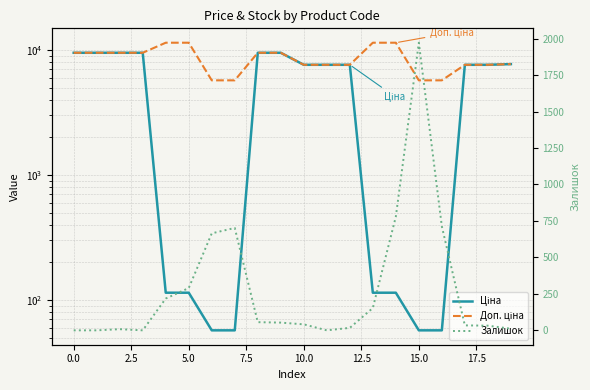

Reading left to right, list all the values displayed in this chart.

Ціна: 9480.1	9480.1	9480.1	9480.1	114.1	114.1	57.0	57.0	9480.1	9480.1	7596.5	7596.5	7596.5	114.1	114.1	57.0	57.0	7596.5	7596.5	7693.1
Доп. ціна: 9480.1	9480.1	9480.1	9480.1	11410.0	11410.0	5705.0	5705.0	9480.1	9480.1	7596.5	7596.5	7596.5	11410.0	11410.0	5705.0	5705.0	7596.5	7596.5	7693.1
Залишок: 0.0	0.0	8.0	0.0	218.0	290.0	665.0	702.0	56.0	53.0	41.0	0.0	17.0	153.0	779.0	1972.0	713.0	34.0	32.0	11.0